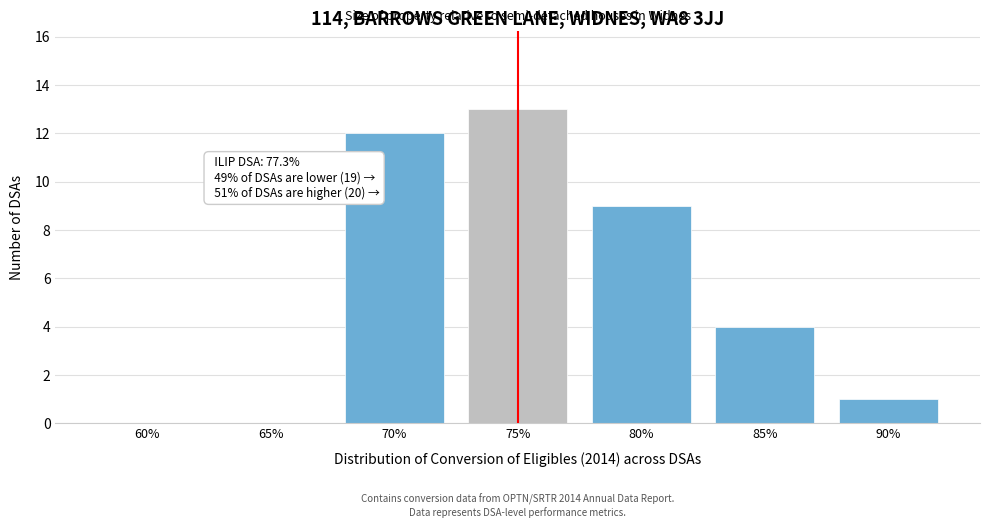

Reading right to left, transcribe all the data shown in this chart.

90%=1	85%=4	80%=9	75%=13	70%=12	65%=0	60%=0